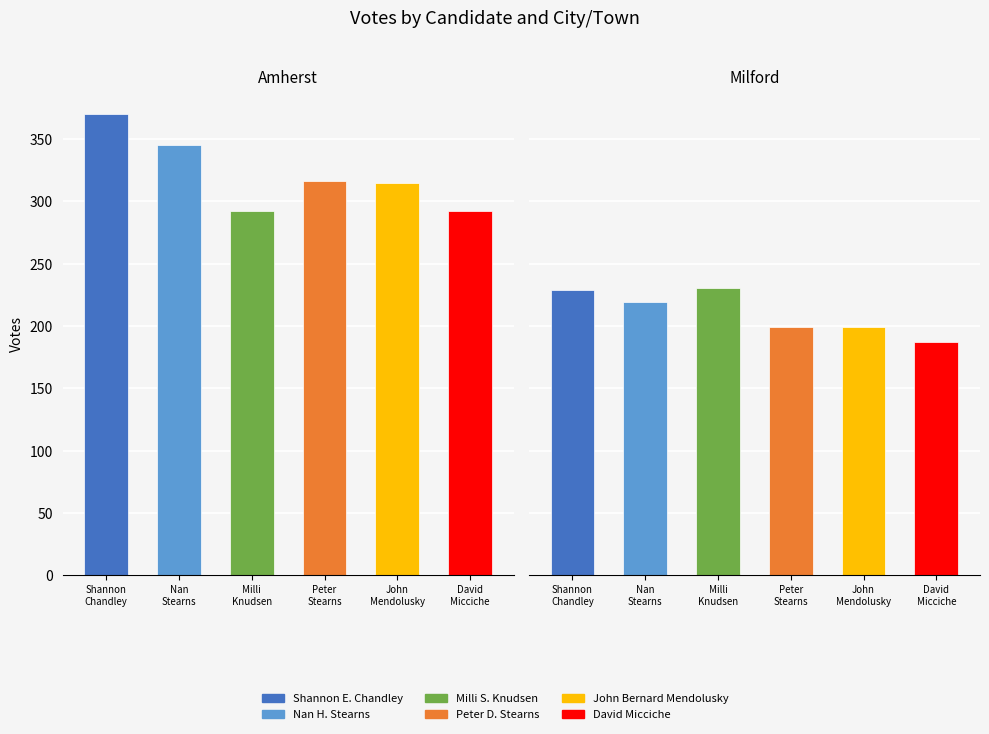

At which label is John Bernard Mendolusky closest to 257?

Amherst